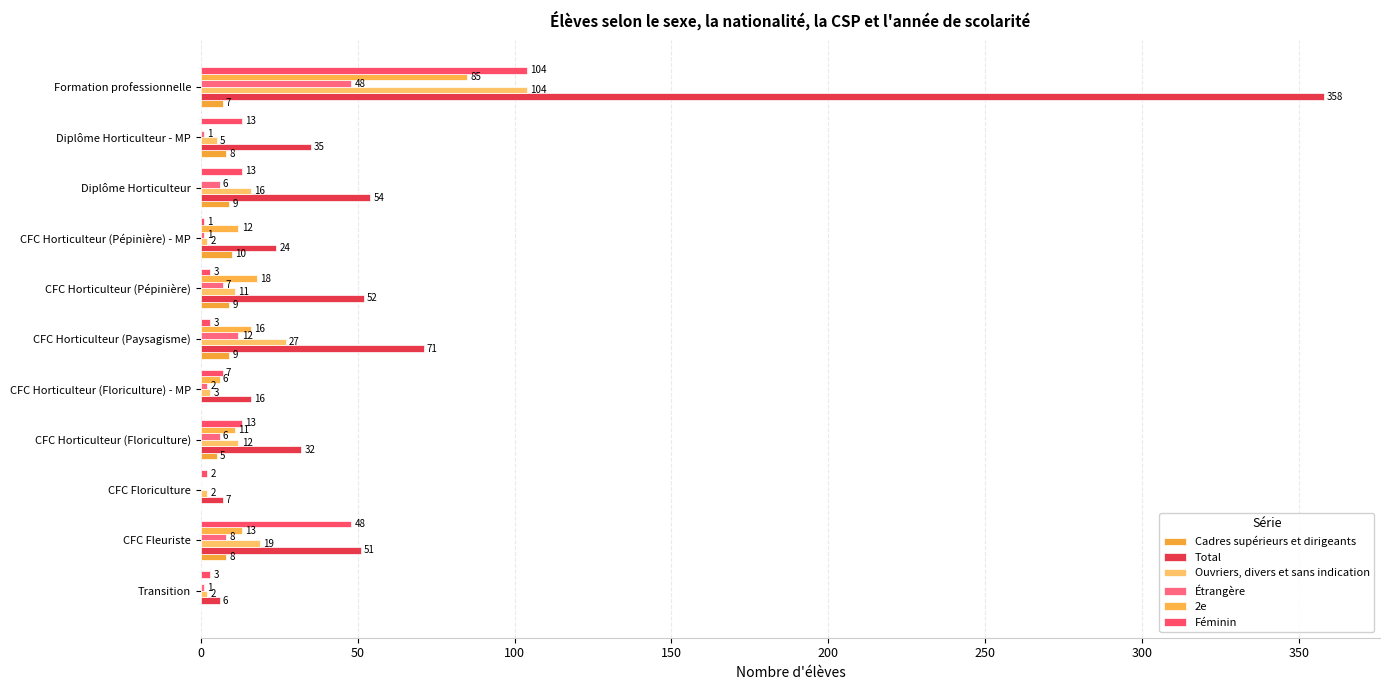

What is the sum of all Ouvriers, divers et sans indication values?

203